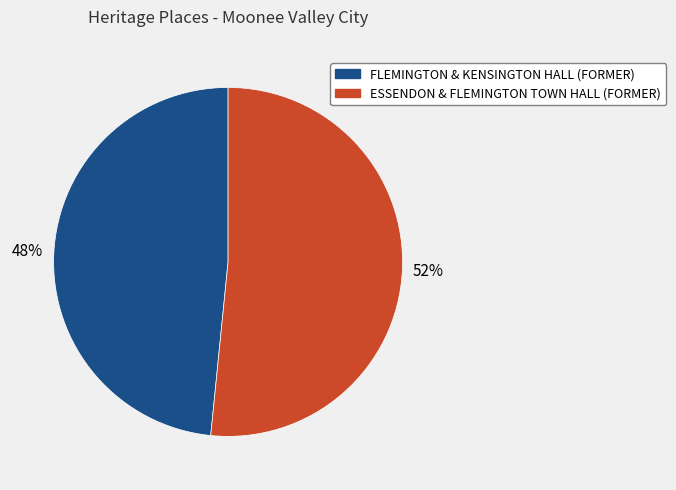

Which slice is the largest?

ESSENDON & FLEMINGTON TOWN HALL (FORMER)